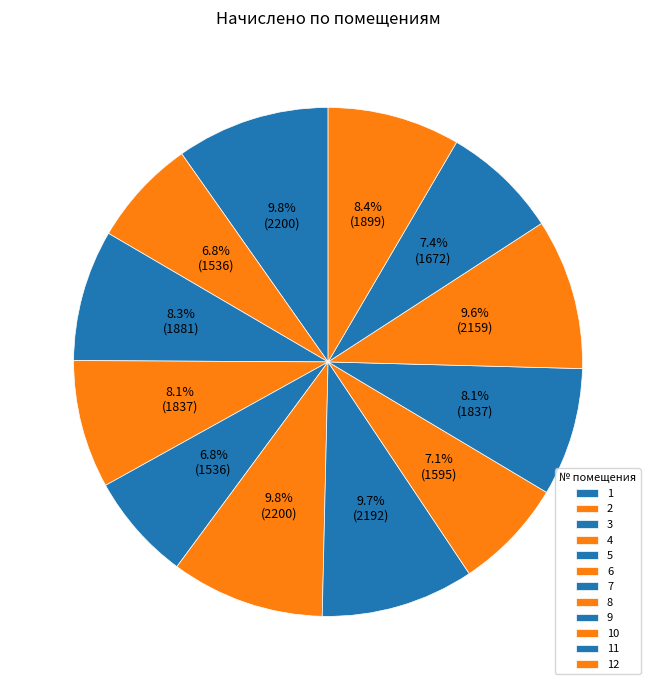

Count the number of slices in the pie.

12